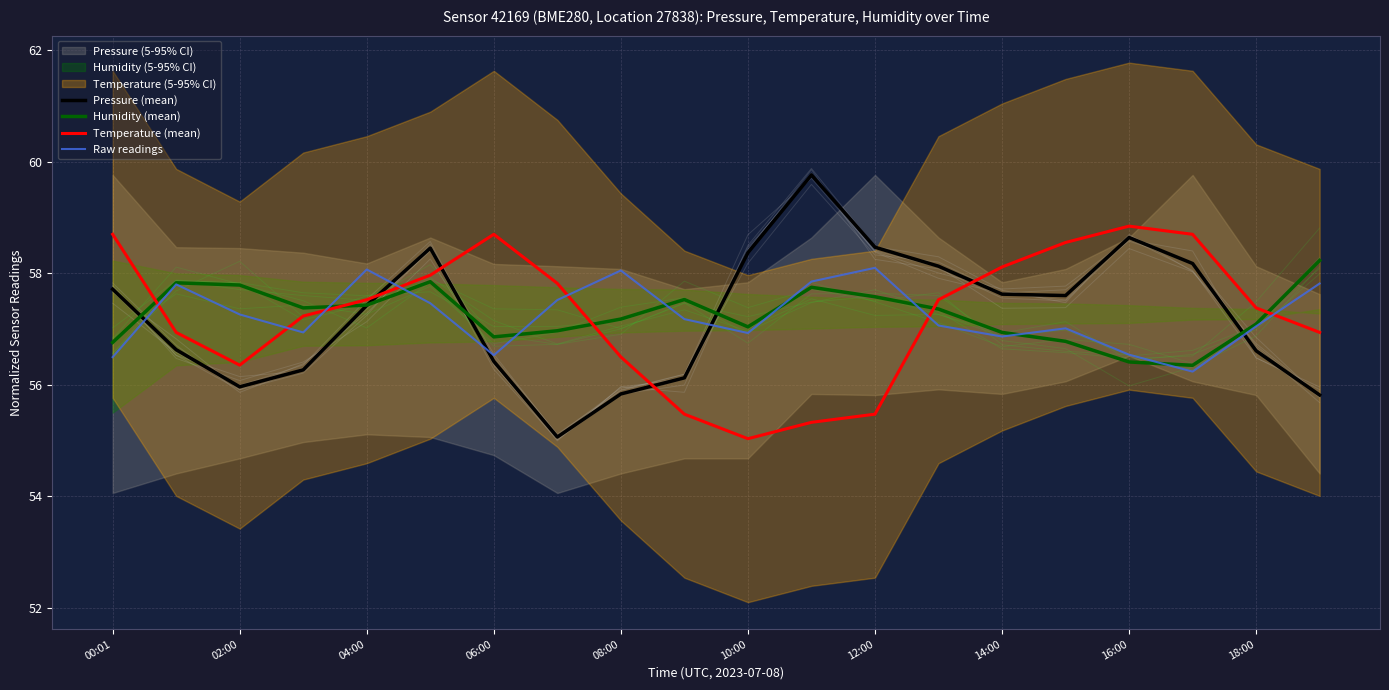

What are all the series names shown in the legend?

Pressure (mean), Humidity (mean), Temperature (mean), Raw readings